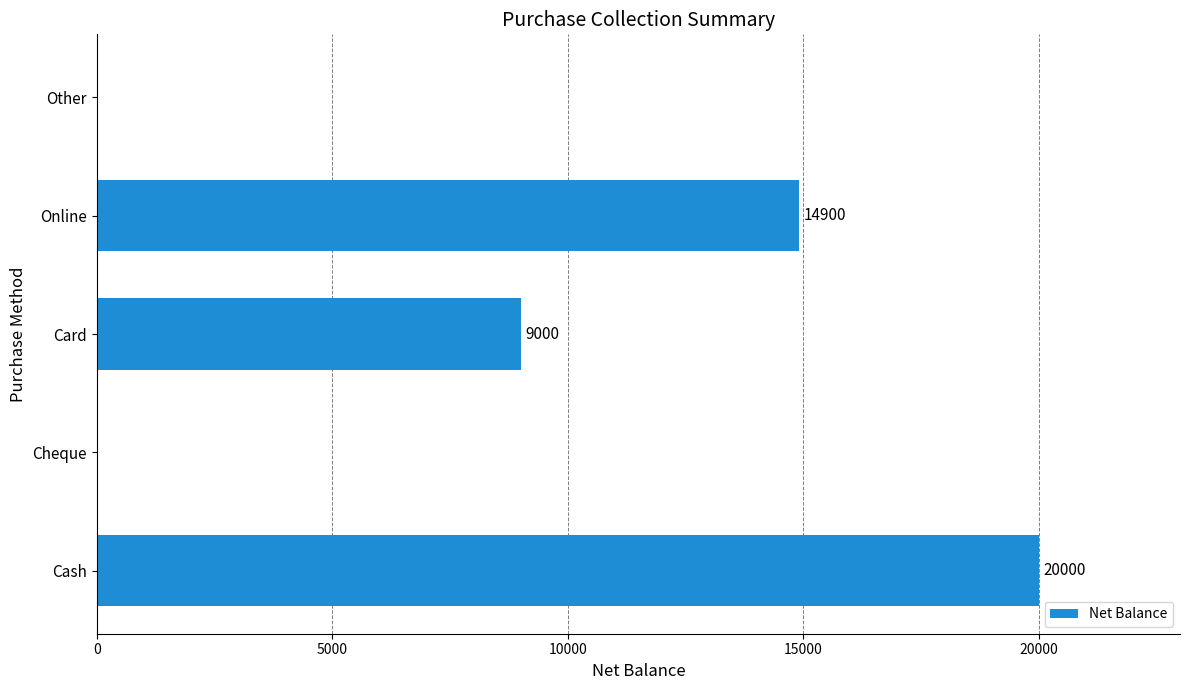

Does the chart contain stacked bars?

No